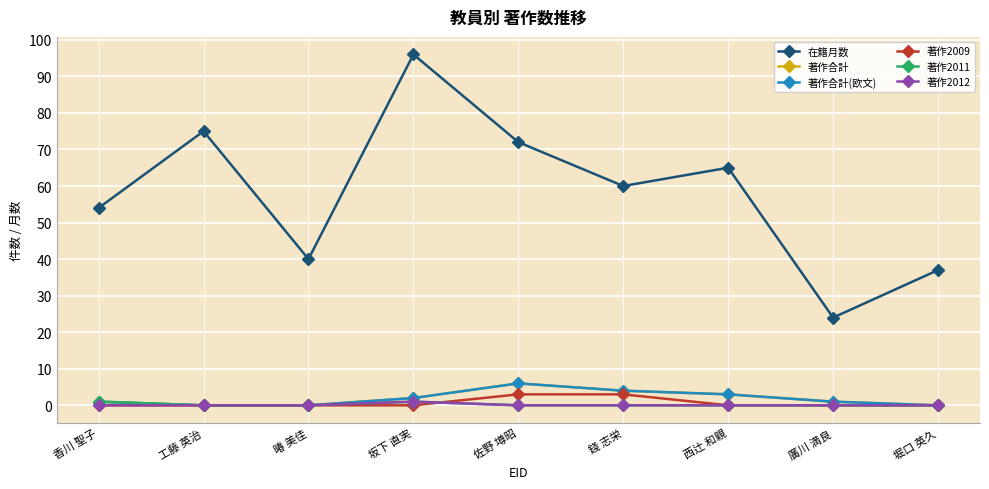

Does the chart have visible grid lines?

Yes